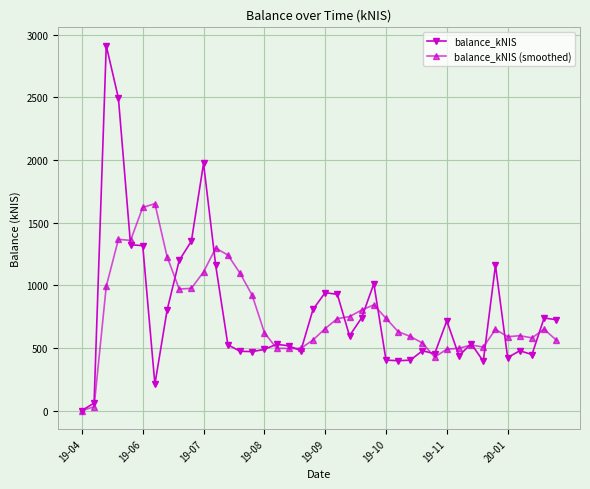

What is the maximum value for balance_kNIS (smoothed)?

1652.0